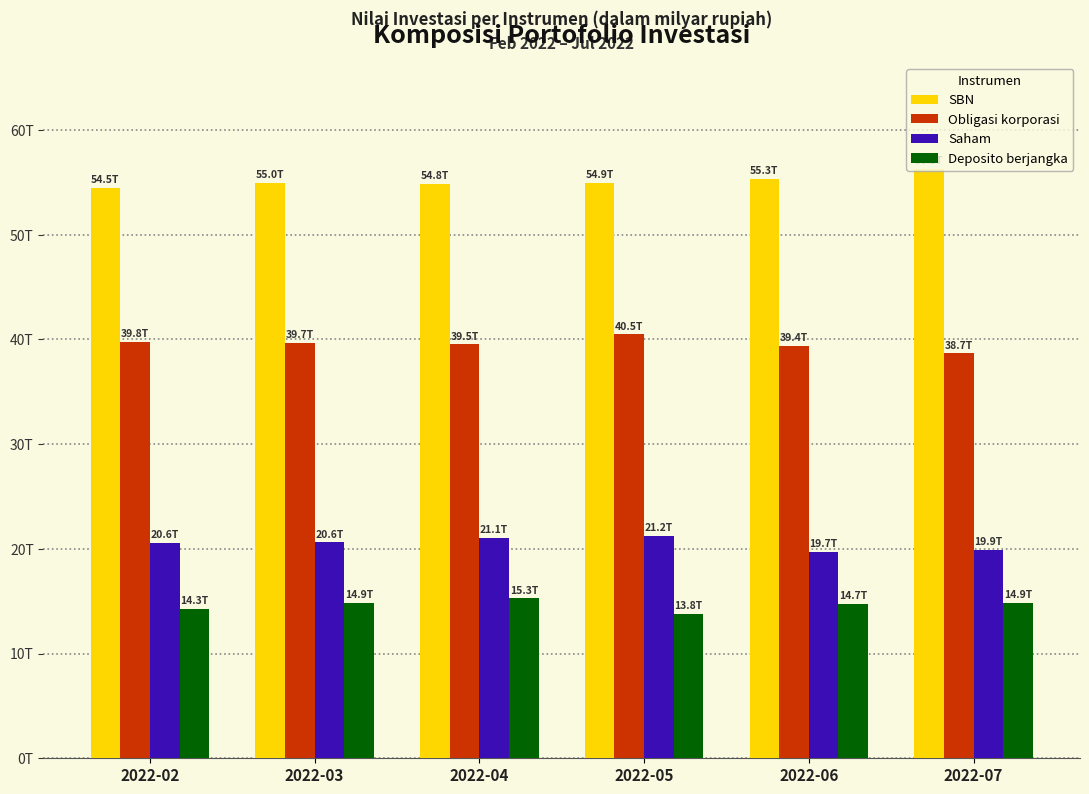

At which label does Saham first exceed 20620?

2022-03